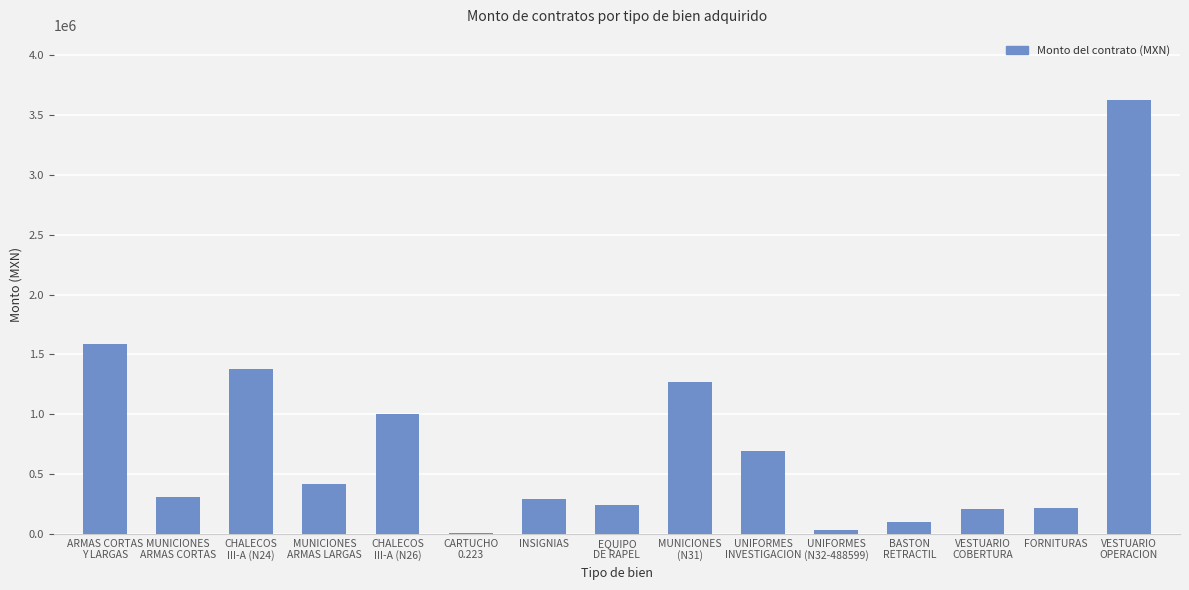

Approximately how many times larger is the value at FORNITURAS compared to INSIGNIAS?

0.8